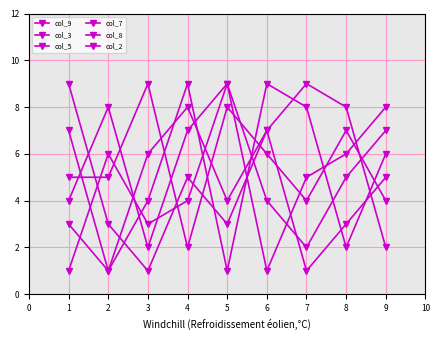

Is this an area chart (filled region under the line)?

No